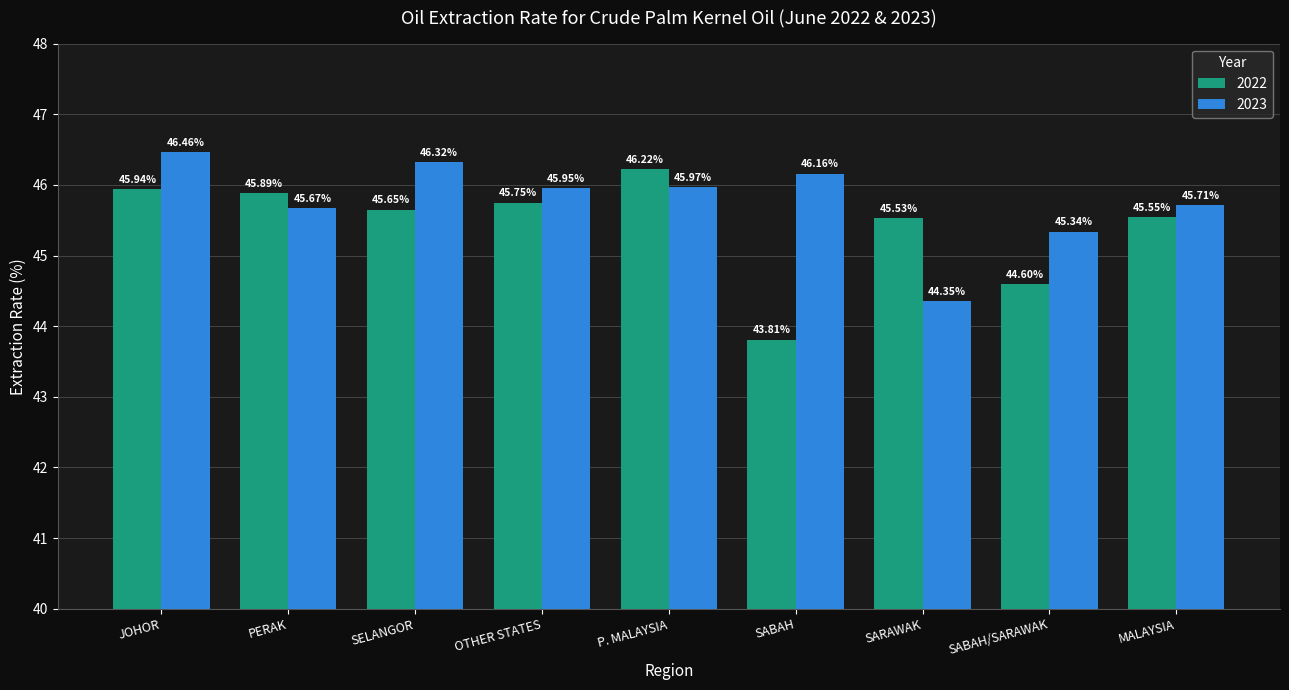

What is the difference between the maximum and second lowest values in the 2022 series?

1.6